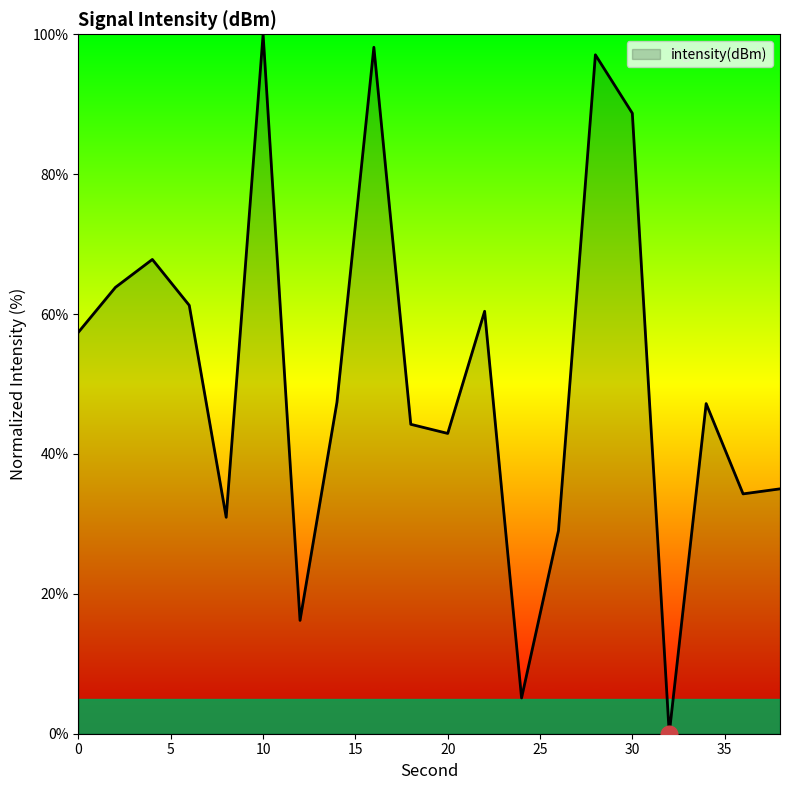

What is the greatest value displayed?

100.0